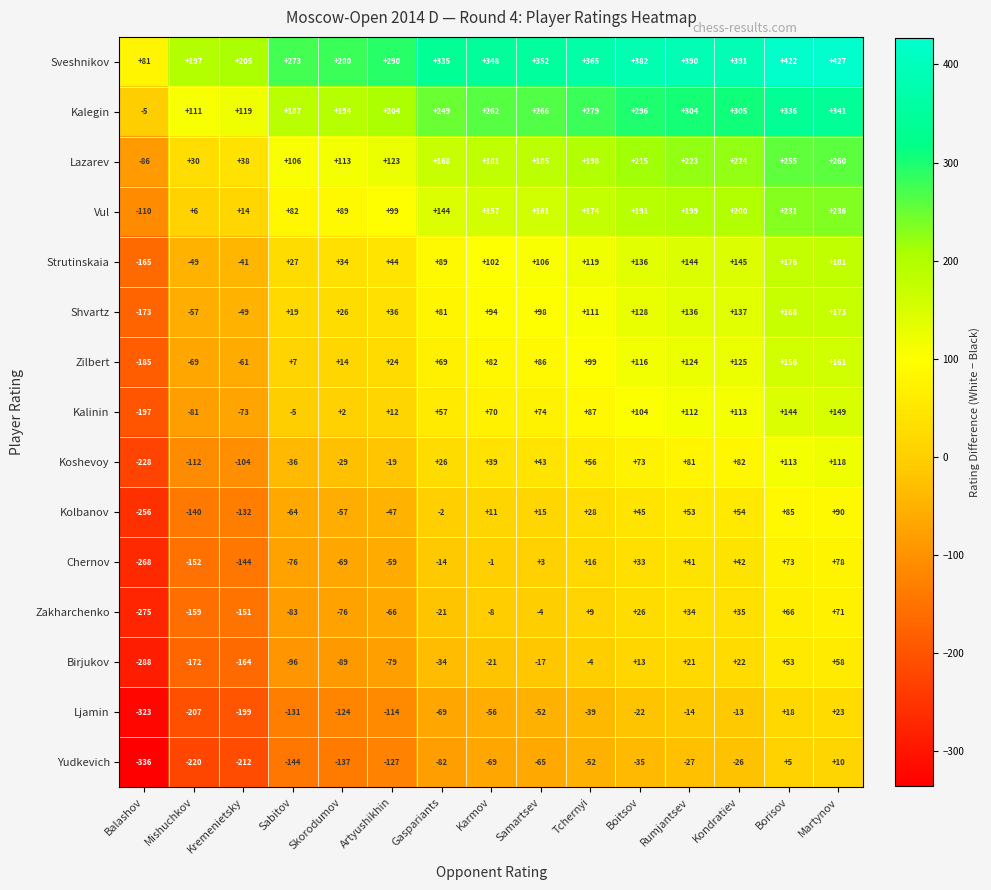

What is the difference between the highest and lowest values at Rumjantsev?

417